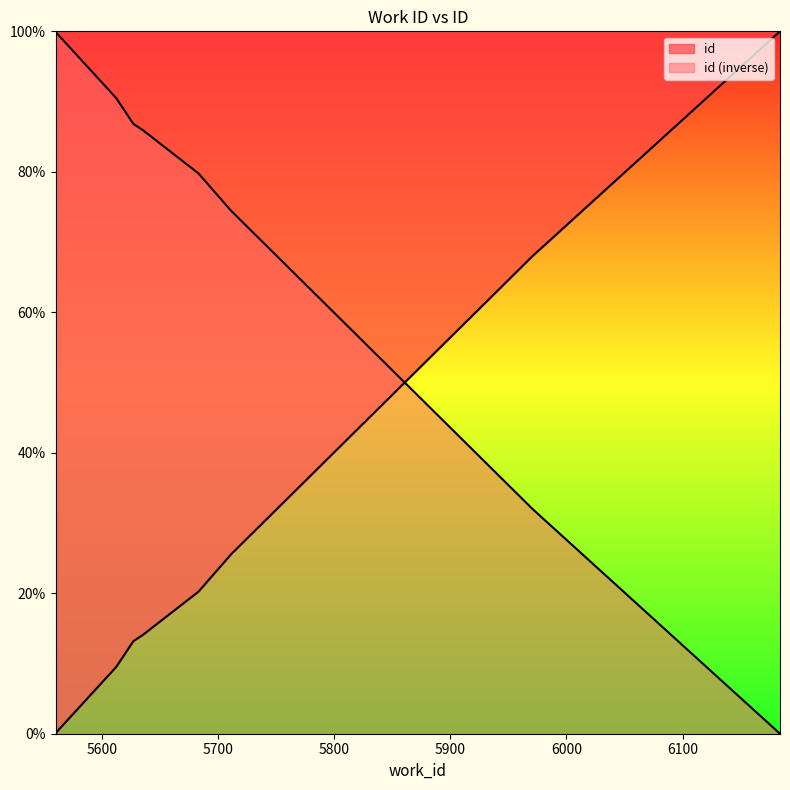

Rank the categories by value from lowest to highest.

5560, 5561, 5562, 5612, 5627, 5635, 5683, 5711, 5971, 6184